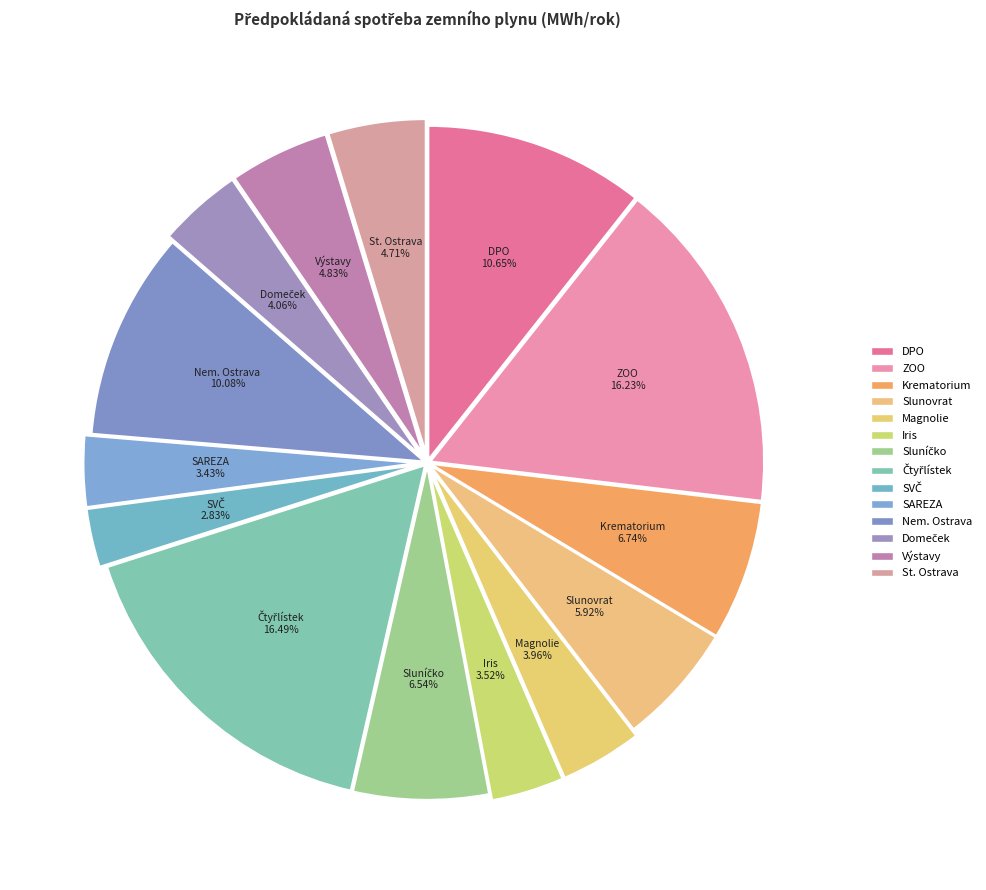

Count the number of slices in the pie.

14